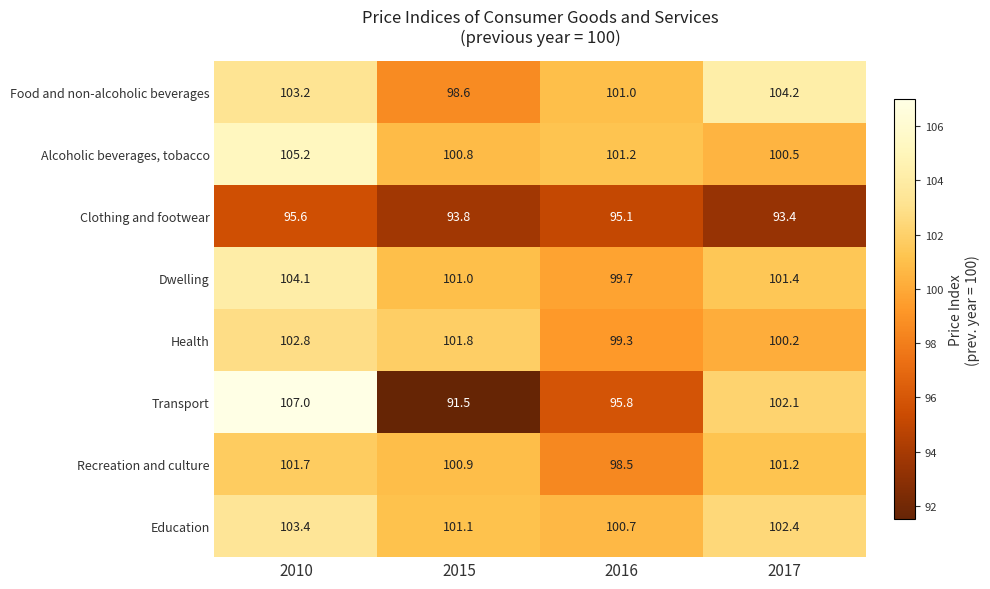

List the labels in order of Transport value, smallest first.

2015, 2016, 2017, 2010